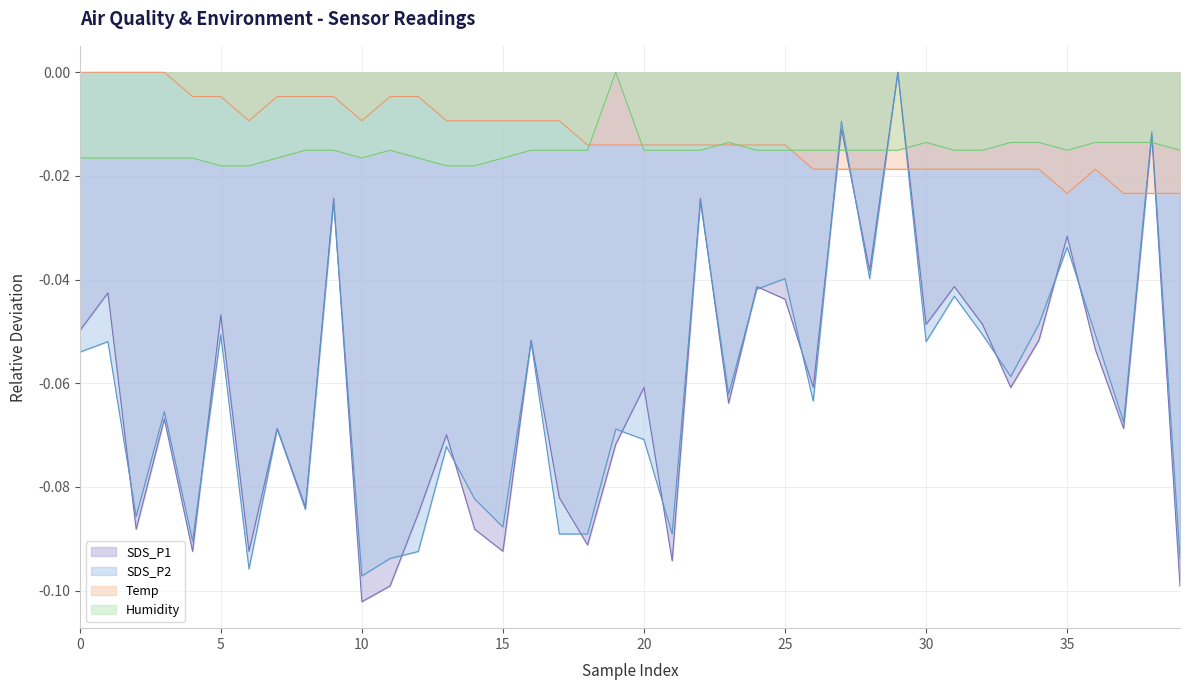

What is the total value across all series at 25?

-0.1